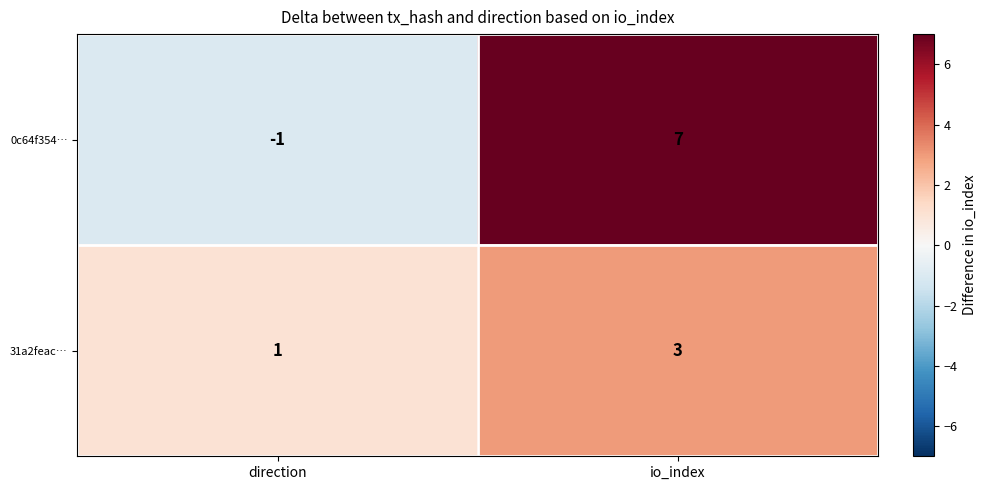

What is the minimum value shown in the chart?

-1